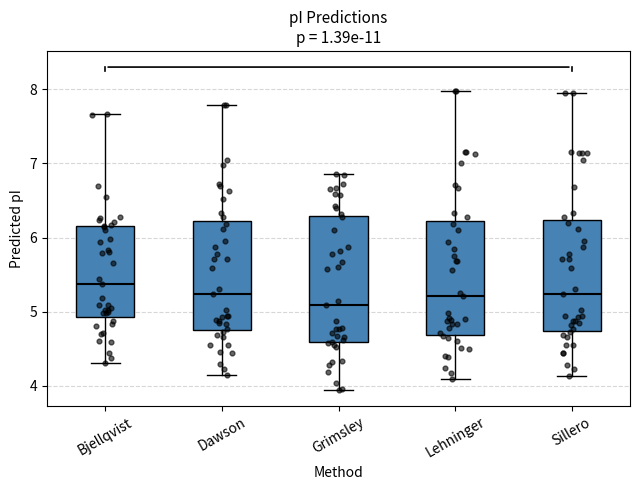

Reading left to right, read every box against the y-axis: the position of its median line, the range the box covers, and the ends of its whiskers. The values are not printed on the chart, so give them approximately, as read against the axis.

Bjellqvist: median 5.4, box 4.9 to 6.2, whiskers 4.3 to 7.7
Dawson: median 5.2, box 4.7 to 6.2, whiskers 4.2 to 7.8
Grimsley: median 5.1, box 4.6 to 6.3, whiskers 3.9 to 6.9
Lehninger: median 5.2, box 4.7 to 6.2, whiskers 4.1 to 8.0
Sillero: median 5.2, box 4.7 to 6.2, whiskers 4.1 to 8.0